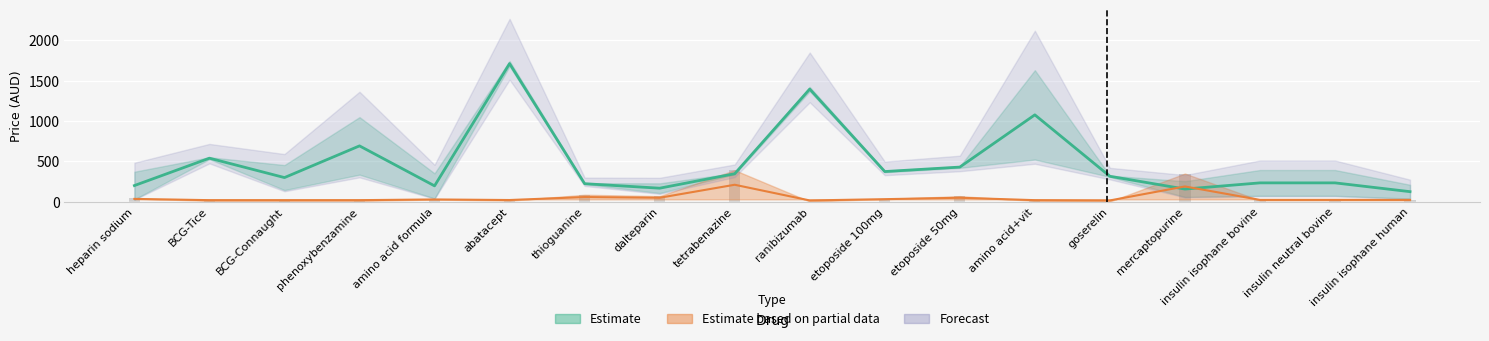

What is the minimum value shown in the chart?

1.0